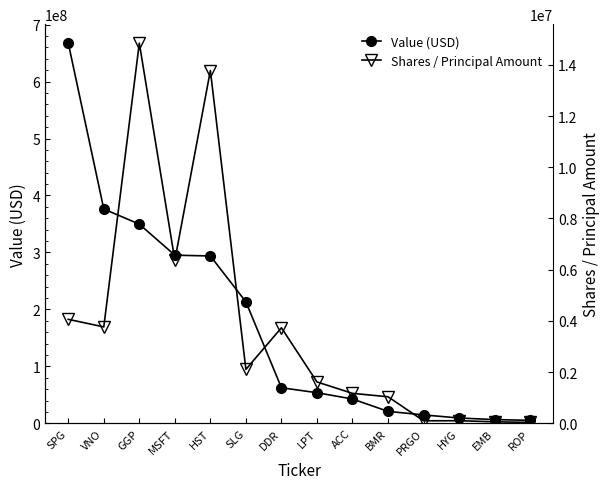

What value does the Value (USD) series have at ROP?

5156000